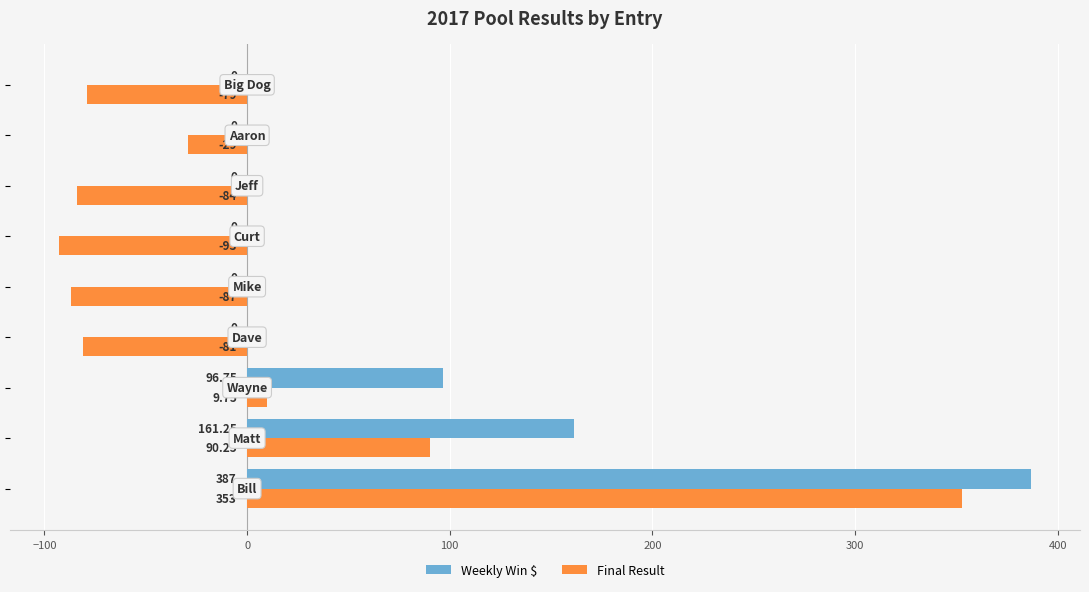

Which series has the largest total across all categories?

Weekly Win $